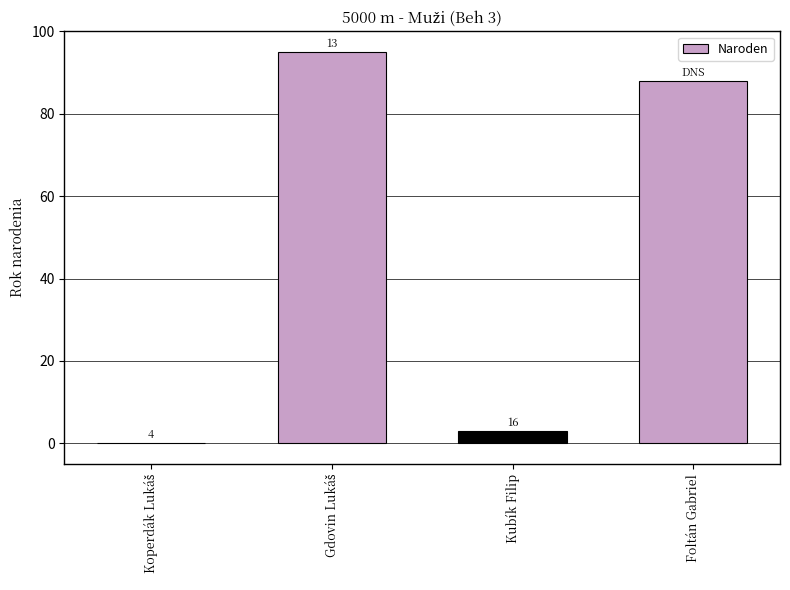

What is the label of the 1st bar from the left?

Koperdák Lukáš